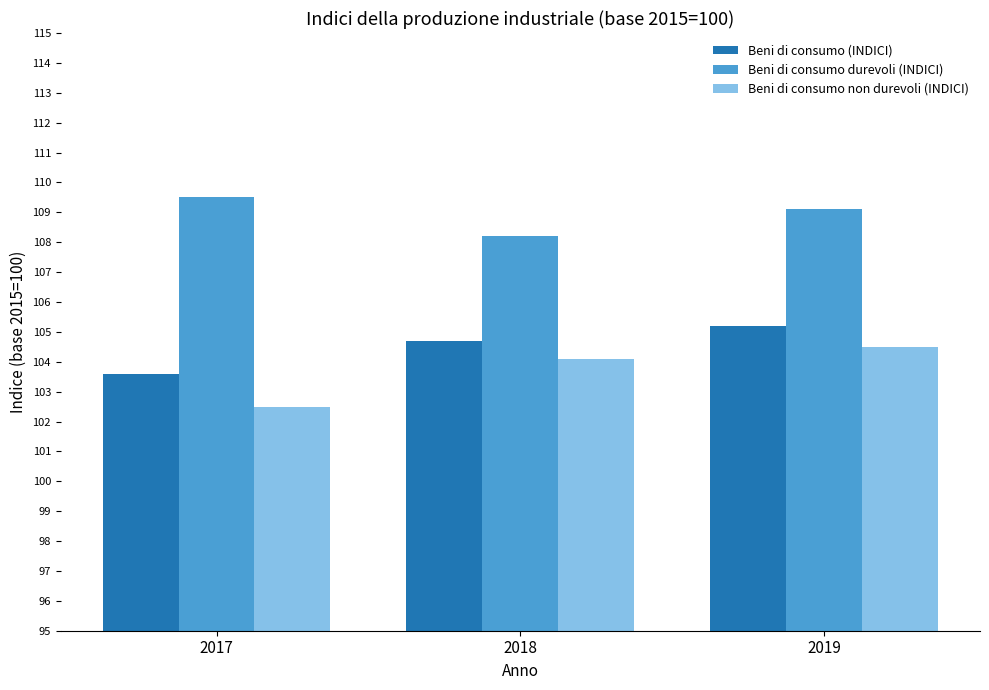

What is the sum of all Beni di consumo (INDICI) values?

313.5